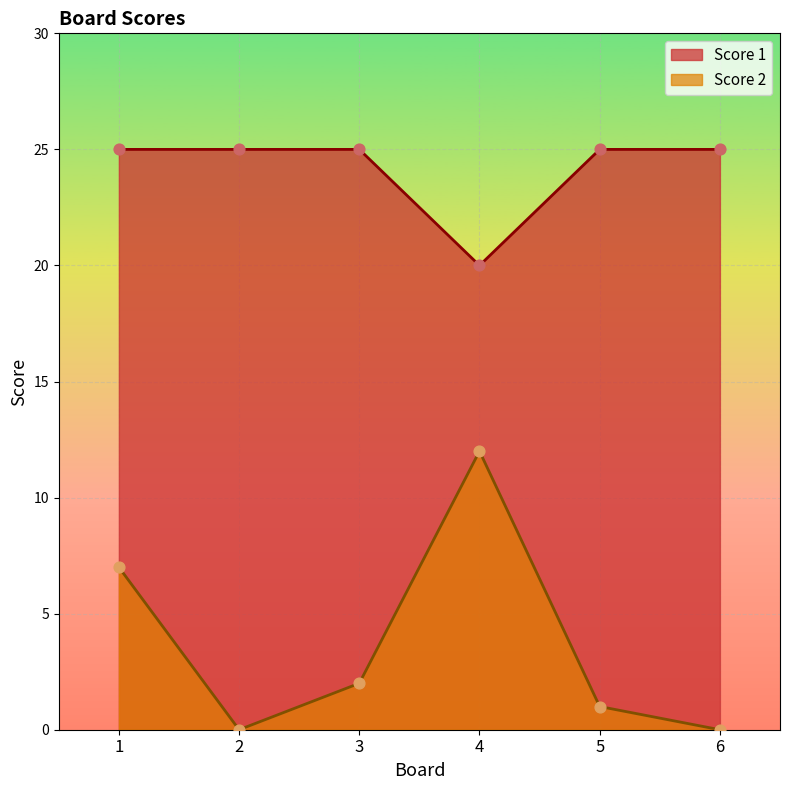

Which series reaches the minimum Y coordinate?

Score 2